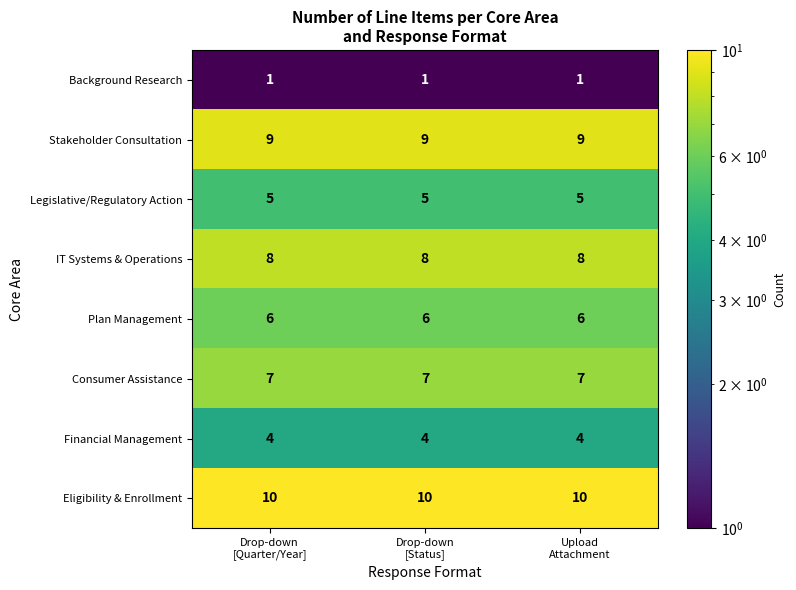

What is the lowest value of the Financial Management series?

4